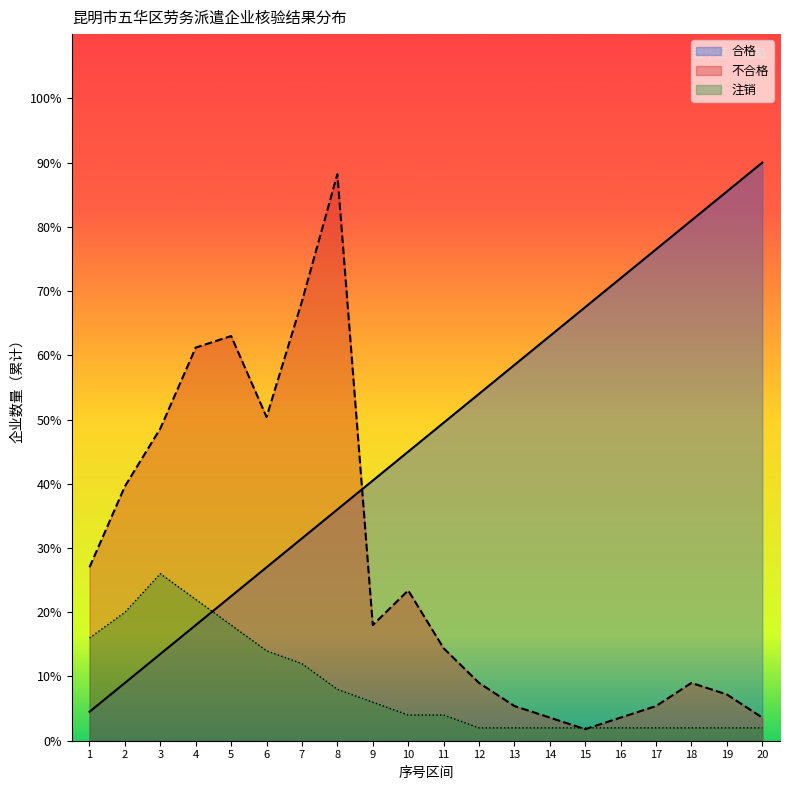

The value of 不合格 at 19 is 7.2. True or false?

True